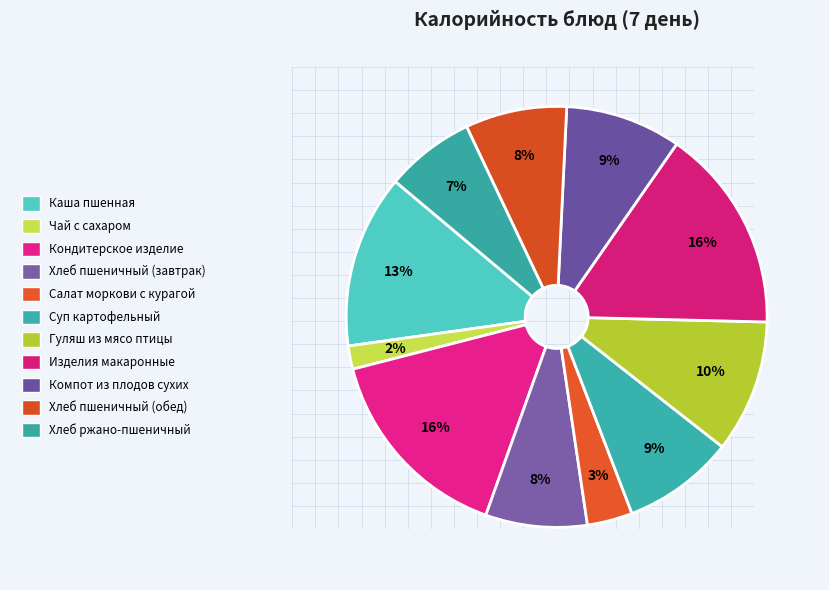

How many segments does this pie chart have?

11